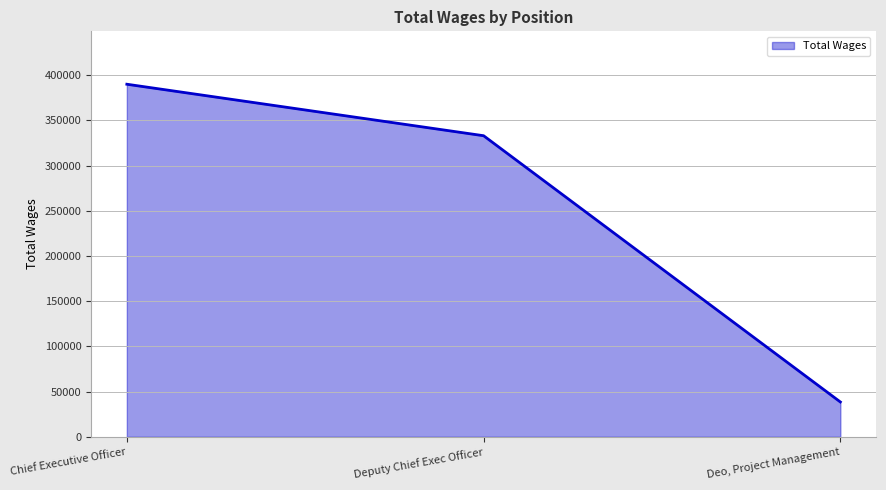

How many values are between 38555 and 389955?

3